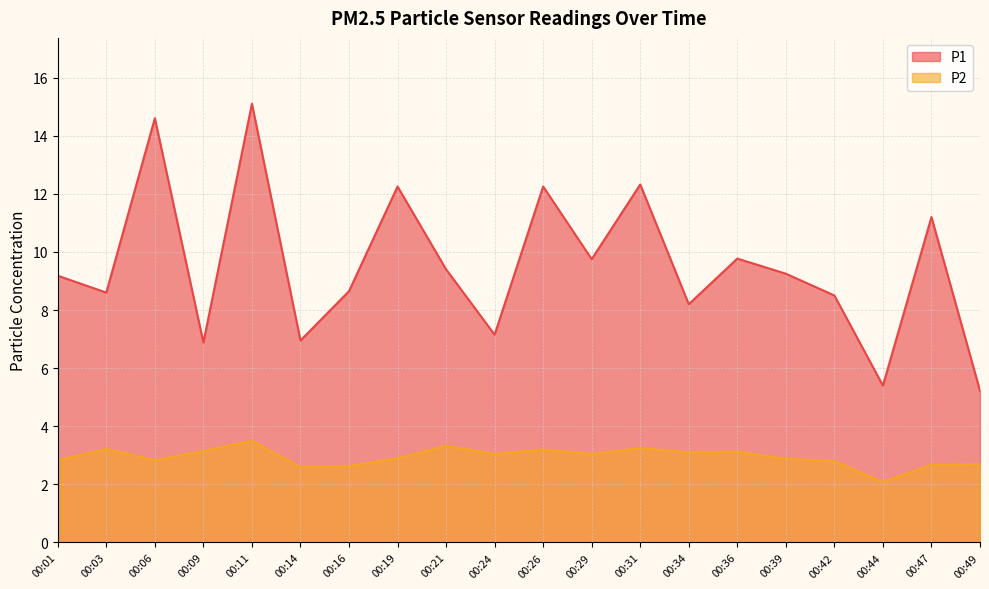

How many lines are shown in the chart?

2